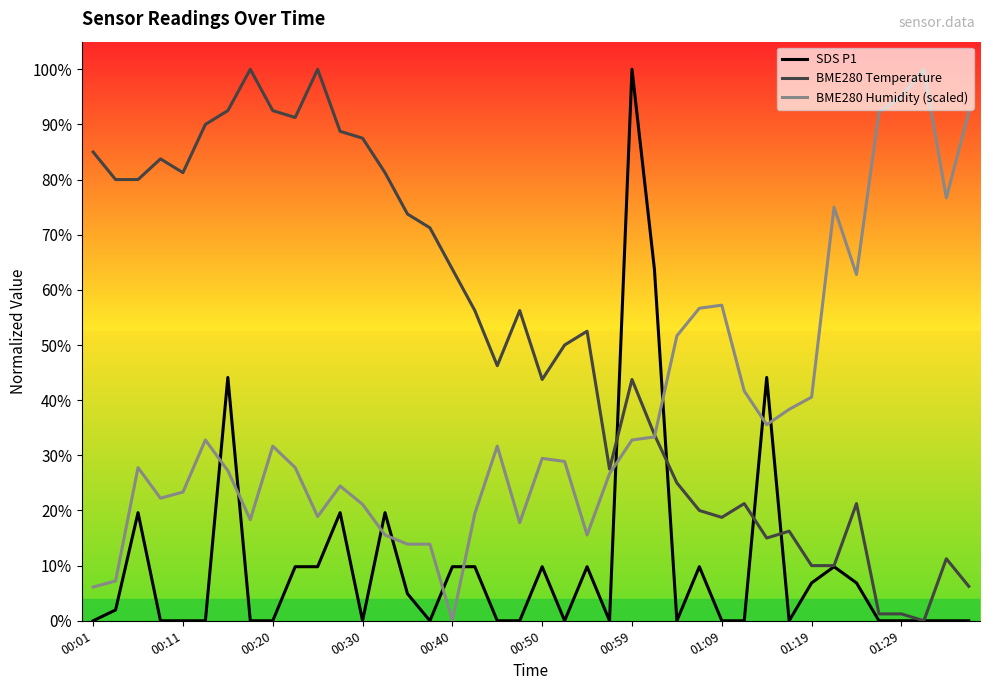

Which category has the lowest value across all series?

00:01